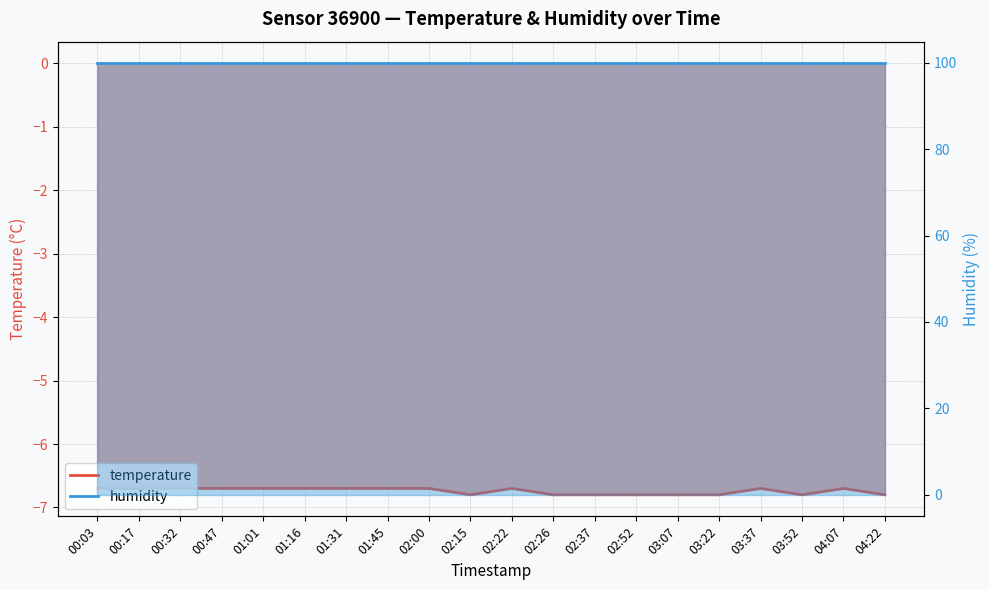

At which label is the value closest to -6?

00:03